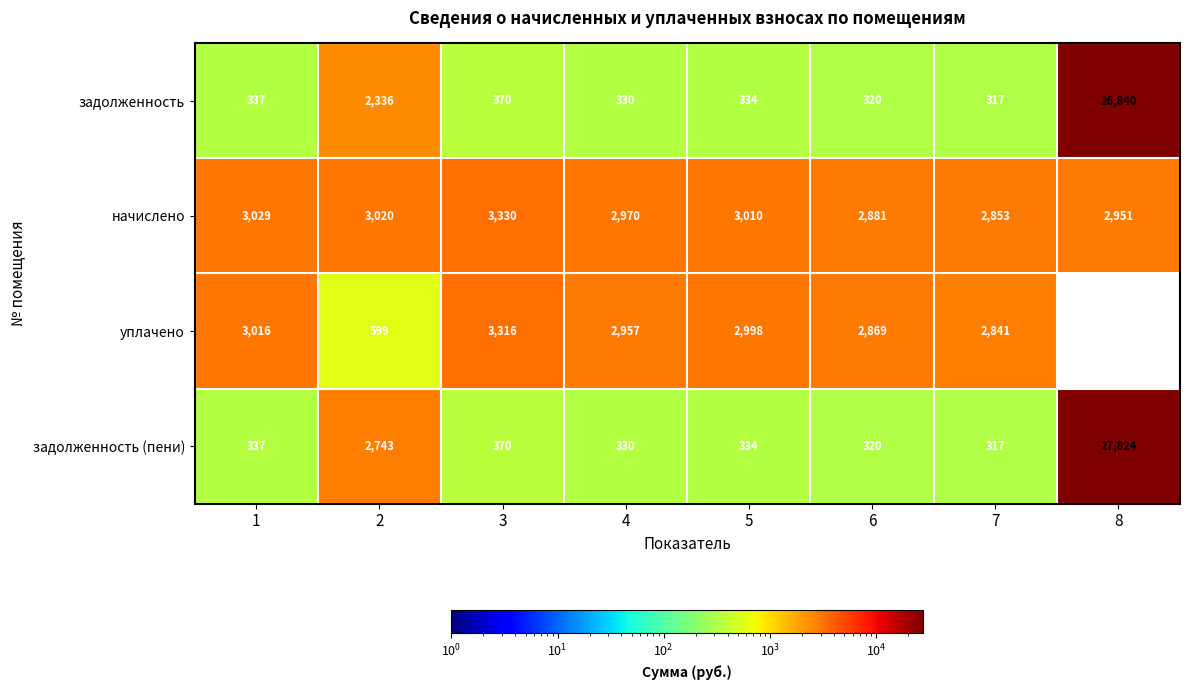

List the labels in order of задолженность value, smallest first.

7, 6, 4, 5, 1, 3, 2, 8